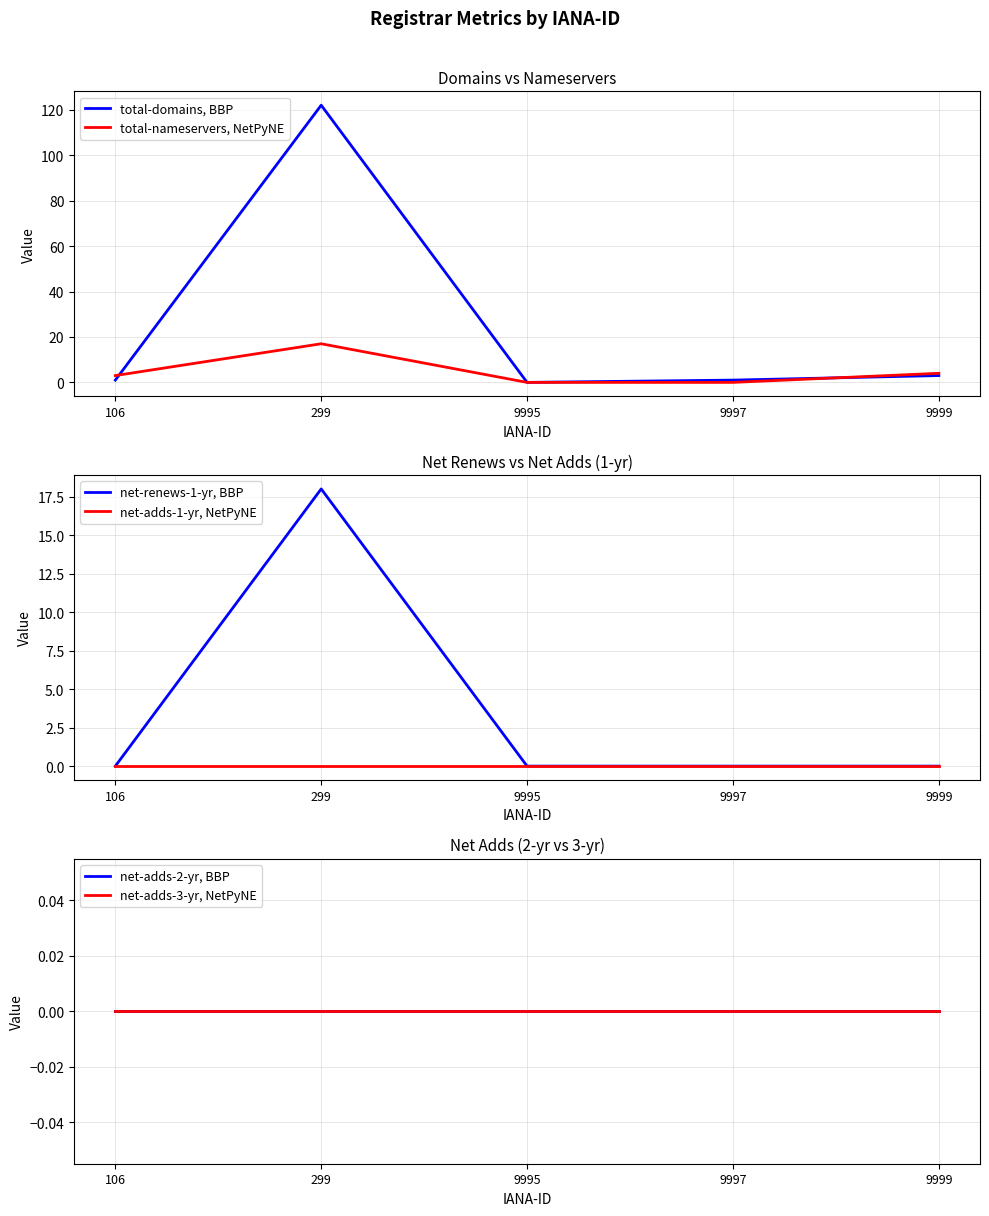

How many intersections are there between net-renews-1-yr, BBP and total-nameservers, NetPyNE?

1